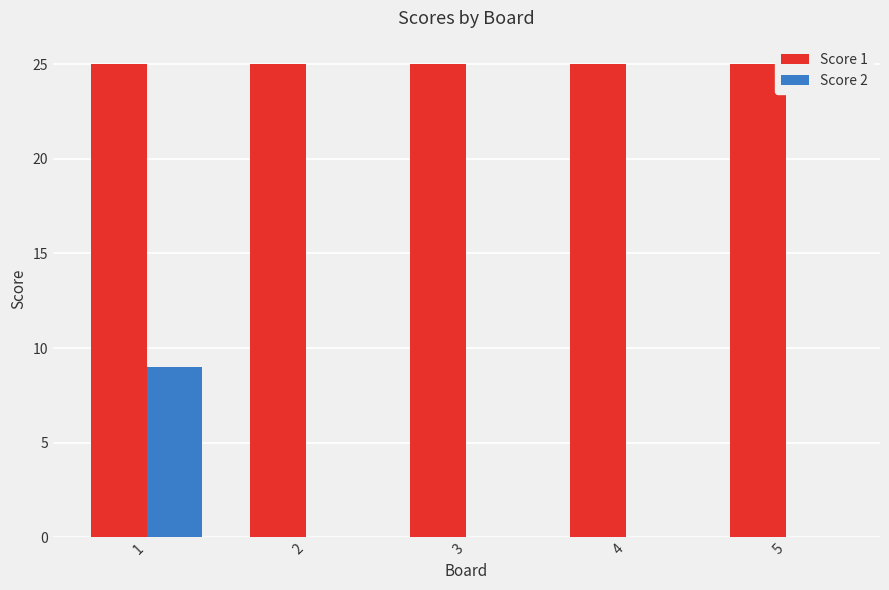

What are all the series names shown in the legend?

Score 1, Score 2